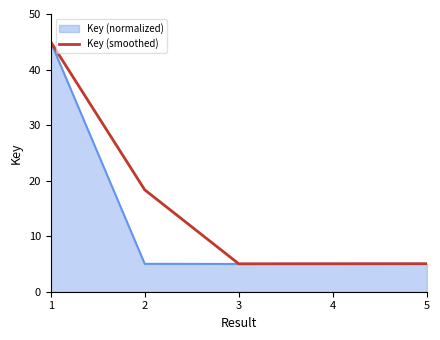

The value of Key (smoothed) at 1 is 45.0. True or false?

True